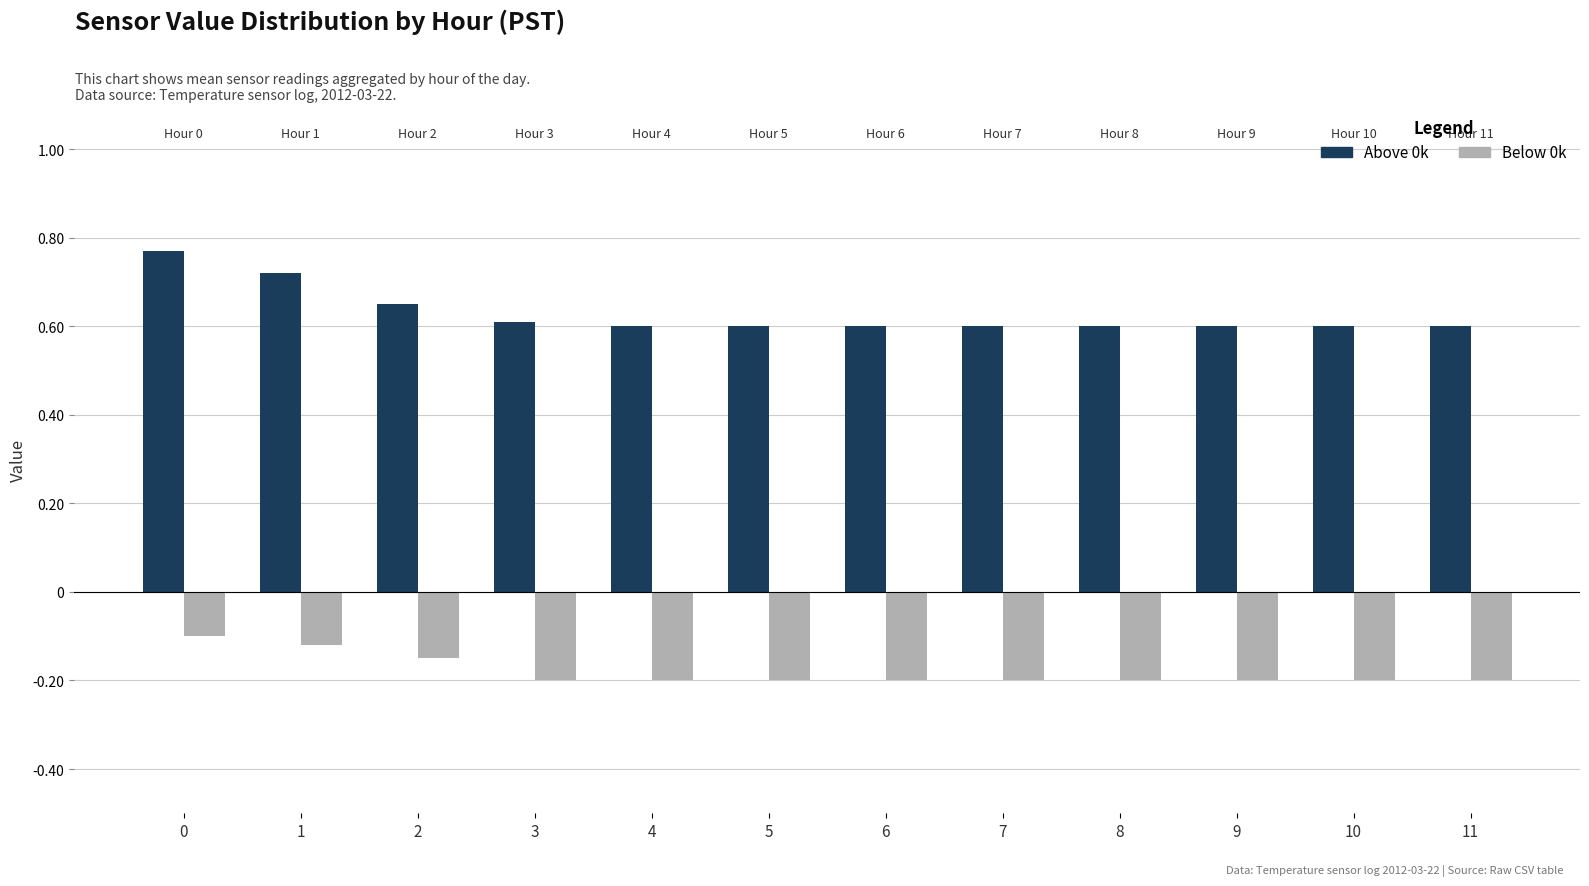

Are the bars grouped side by side (vs. stacked)?

Yes